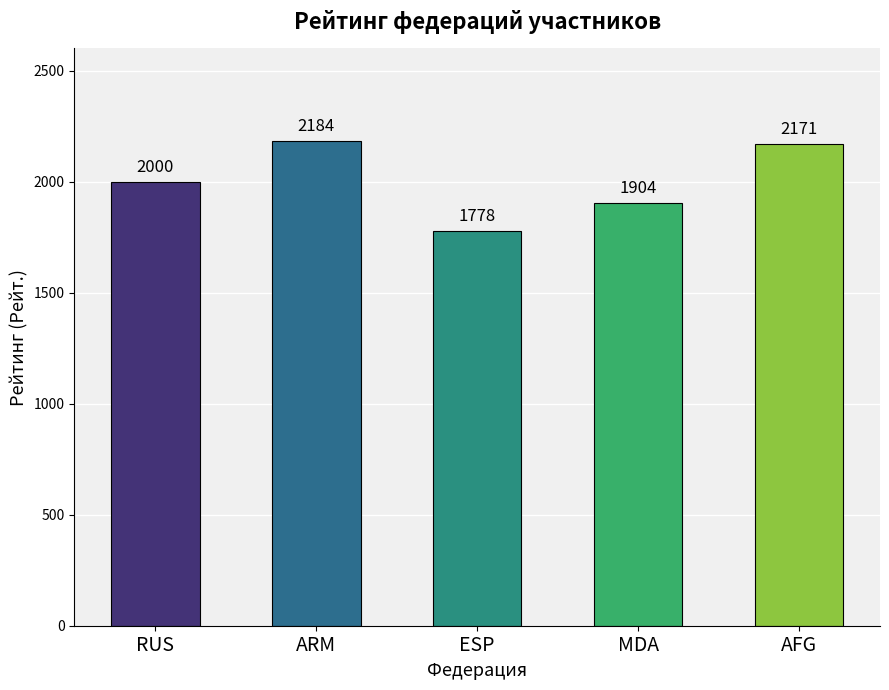

Reading right to left, extract all data points from this chart.

2171	1904	1778	2184	2000